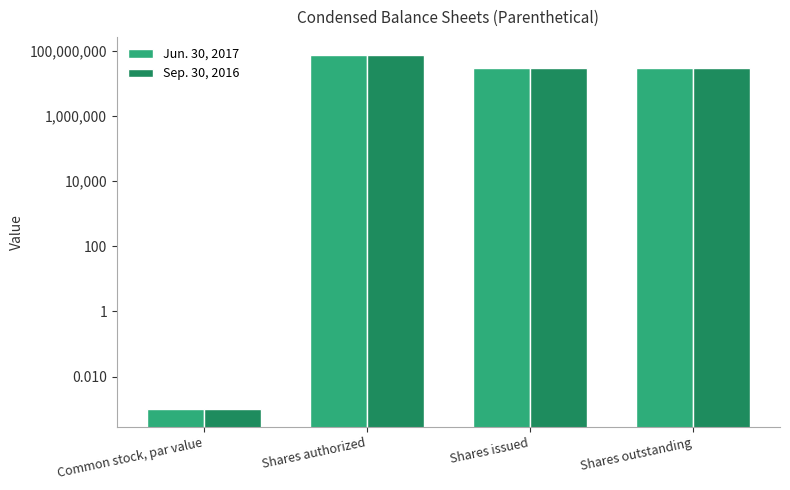

Reading left to right, transcribe all the data shown in this chart.

Jun. 30, 2017: 0.0	75000000.0	28807500.0	28807500.0
Sep. 30, 2016: 0.0	75000000.0	28807500.0	28807500.0